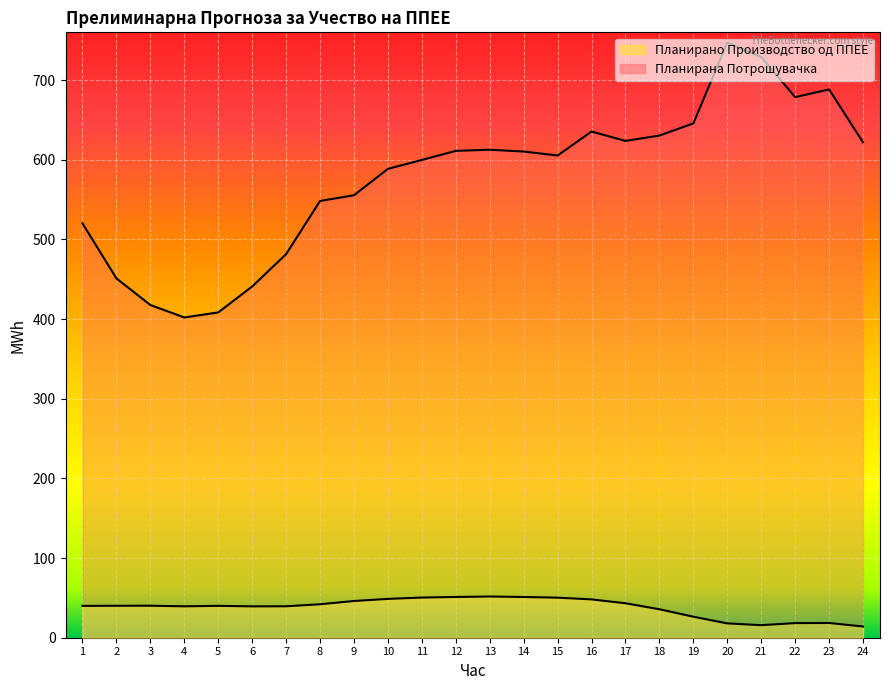

What is the lowest value of the Планирана Потрошувачка series?

402.1